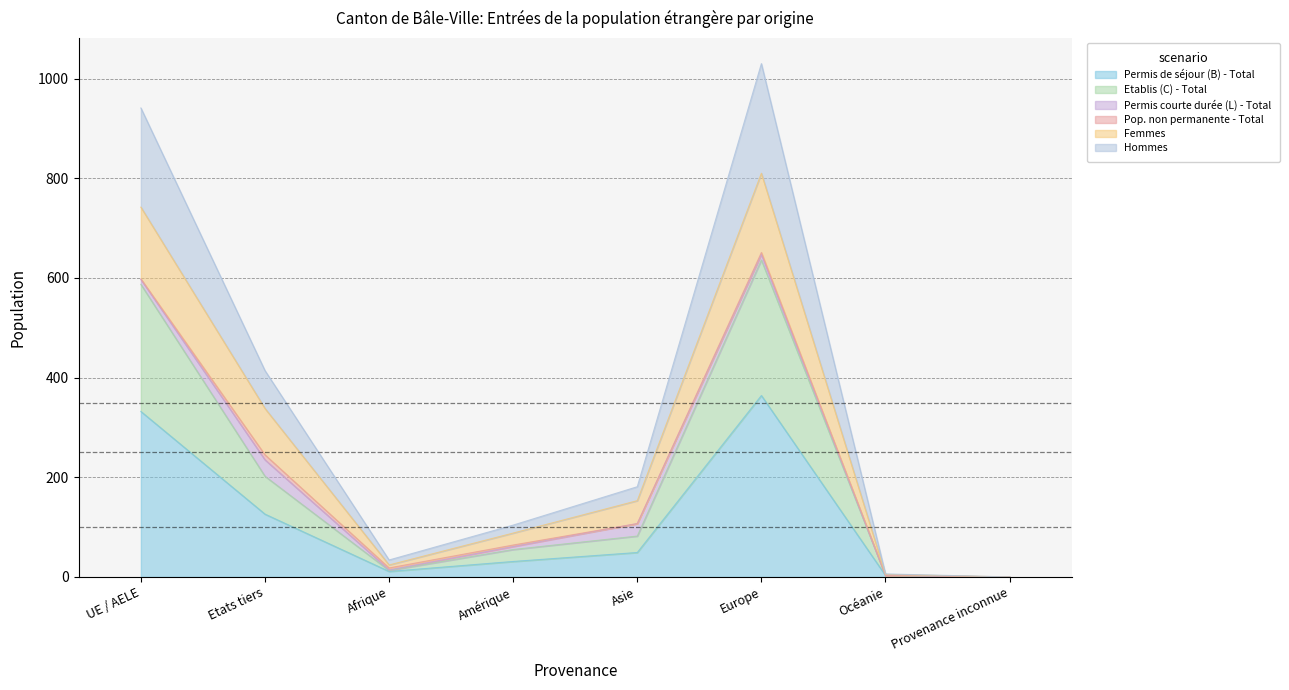

What is the difference between the maximum and minimum values in the Permis de séjour (B) - Total series?

364